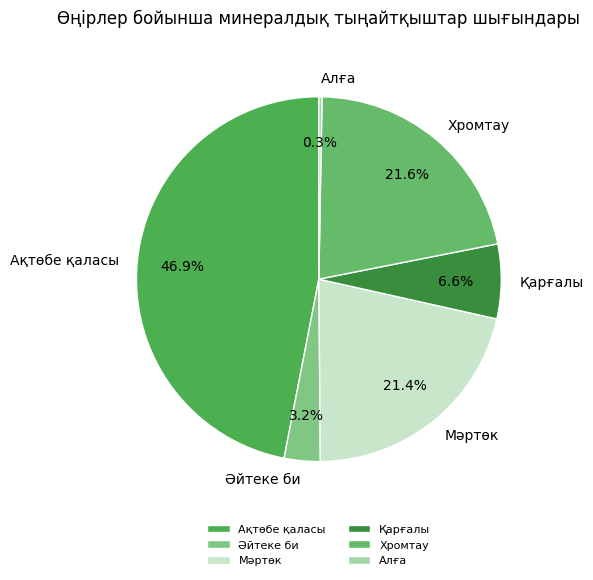

How many segments does this pie chart have?

6